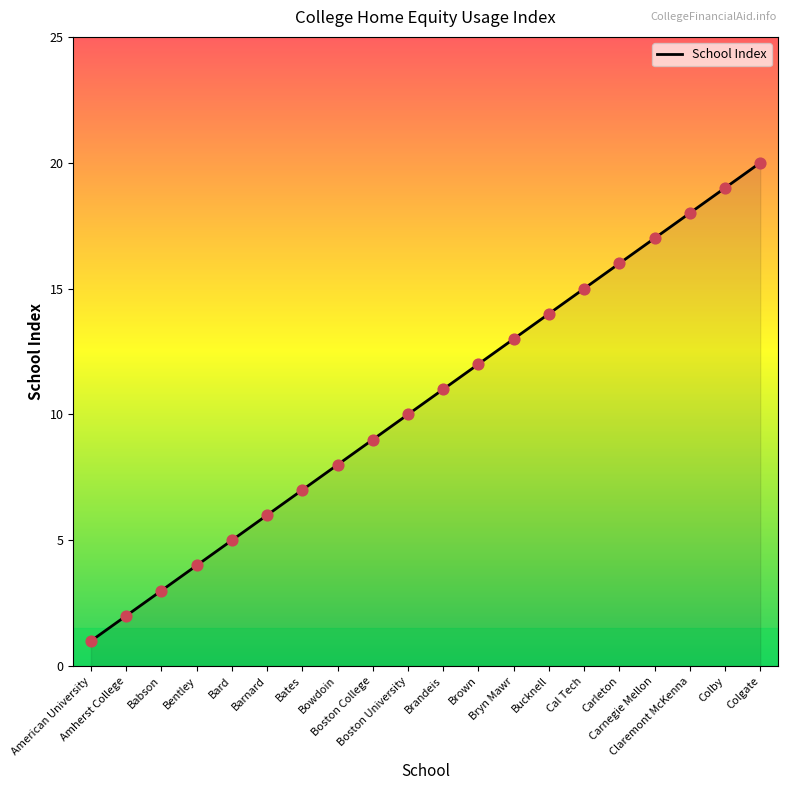

Between Bryn Mawr and Claremont McKenna, which is larger?

Claremont McKenna